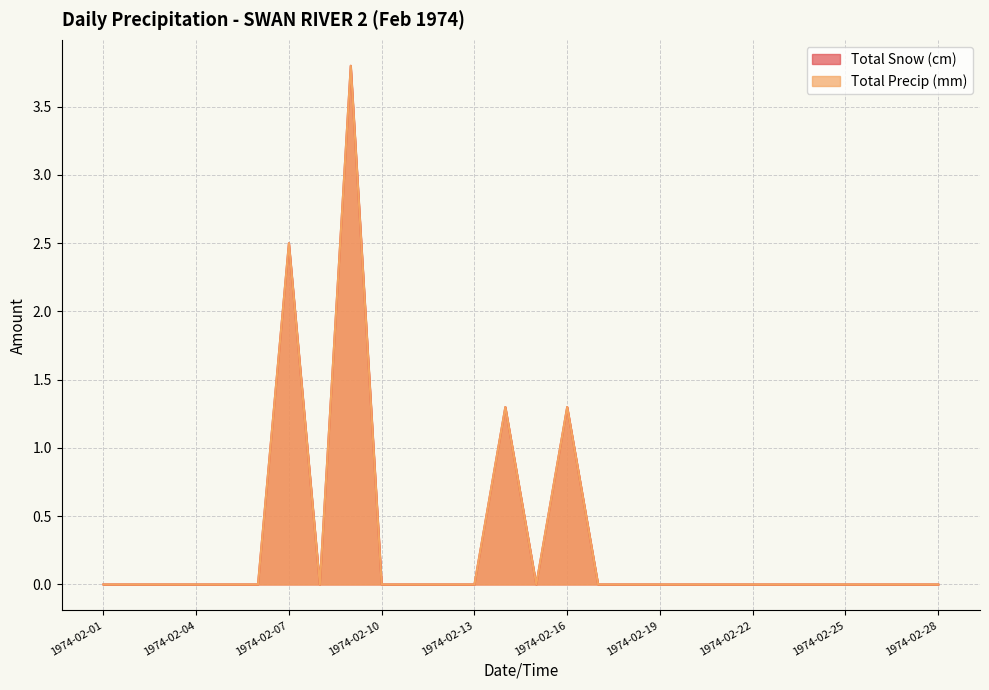

Where is Total Snow (cm) nearest to the value 1?

1974-02-14